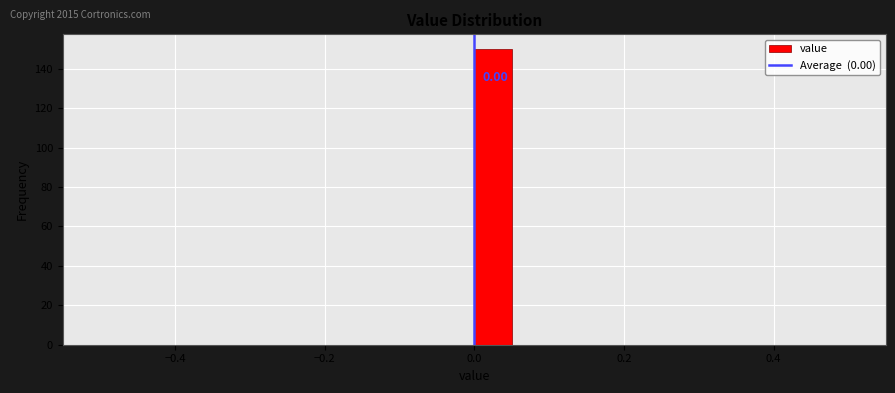

Read against the x-axis, roughly where is the centre of the tallest bar?

0.02